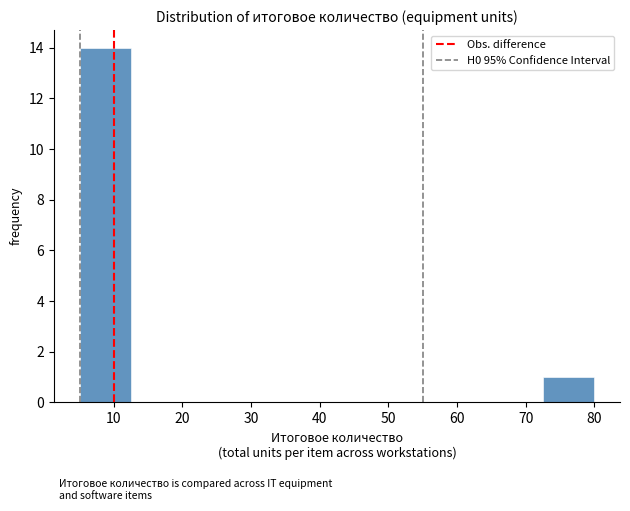

How tall is the bar that spans 5.0 to 12.5 on the x-axis? Neither the bar edges nor the heights are printed on the chart, so give them approximately, as read against the axes.

14